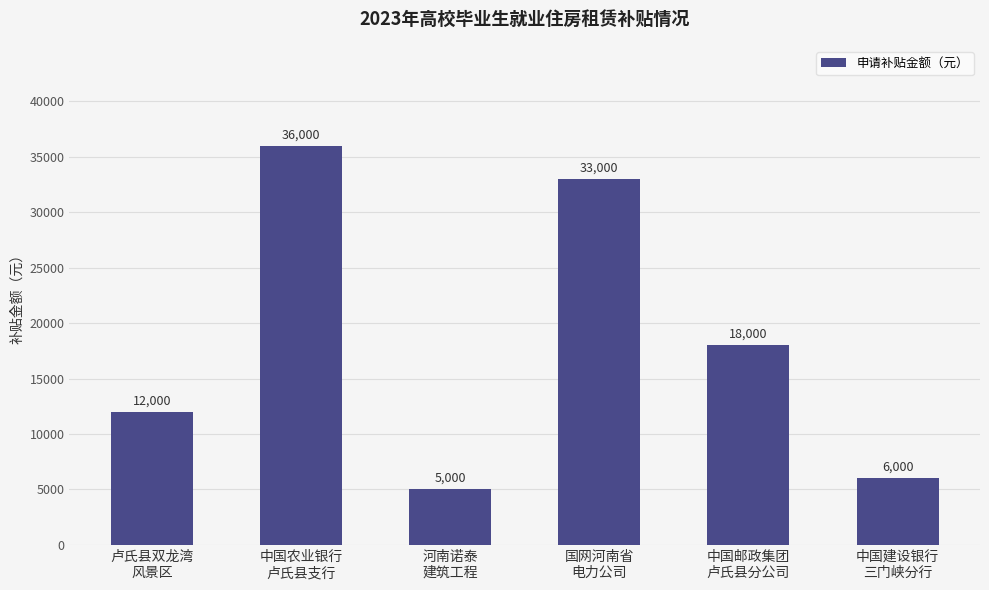

Reading left to right, extract all data points from this chart.

卢氏县双龙湾
风景区=12000	中国农业银行
卢氏县支行=36000	河南诺泰
建筑工程=5000	国网河南省
电力公司=33000	中国邮政集团
卢氏县分公司=18000	中国建设银行
三门峡分行=6000